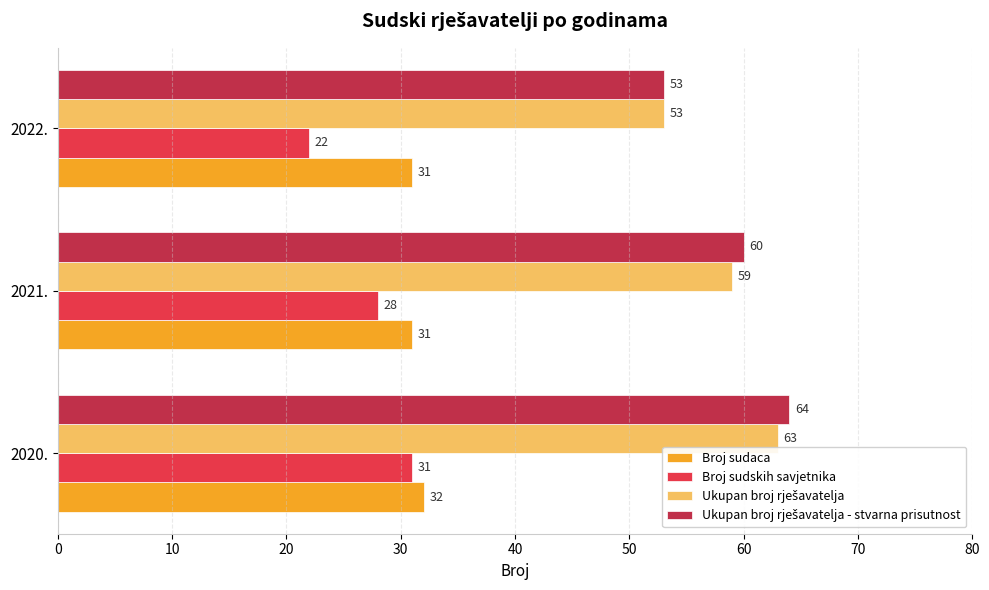

What is the difference between the Broj sudskih savjetnika values at 2021. and 2020.?

3